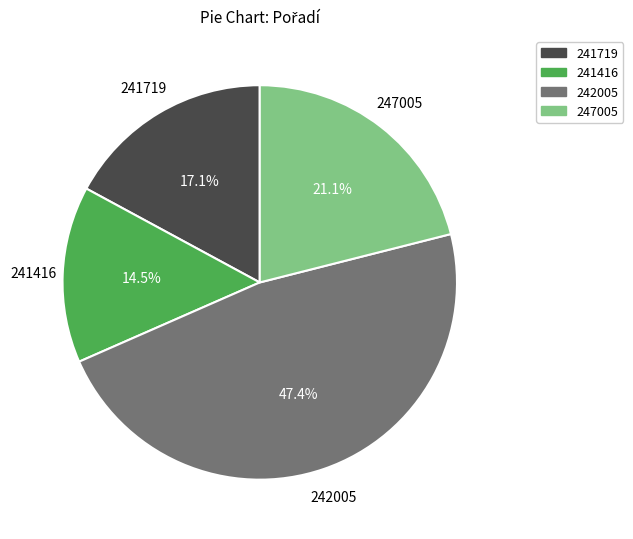

Is it true that 241416 is 21% of the pie?

False